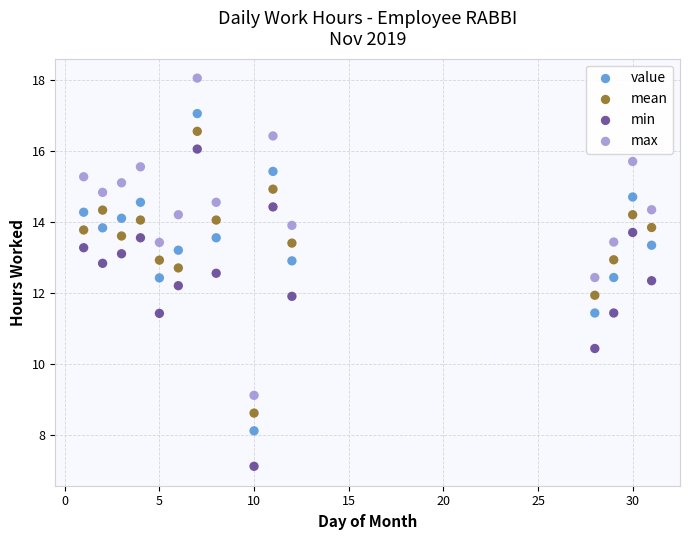

Which series contains the highest Y value?

max